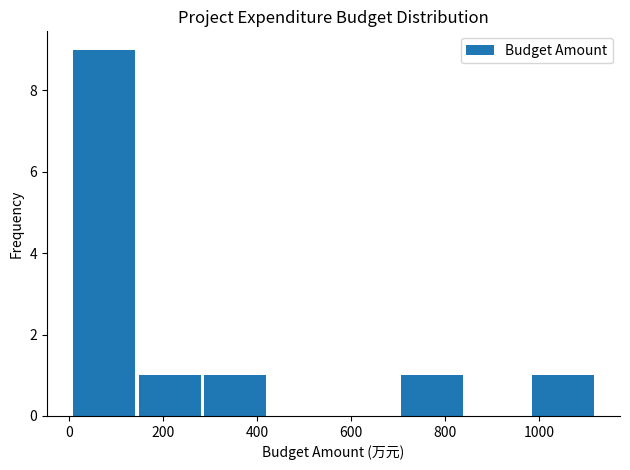

Reading left to right, list every bar in this chart as the range it spans on the x-axis followed by its height. Neither the bar edges nor the heights are printed on the chart, so give them approximately, as read against the axes.

0 to 140: 9
140 to 280: 1
280 to 420: 1
420 to 560: 0
560 to 700: 0
700 to 840: 1
840 to 980: 0
980 to 1120: 1